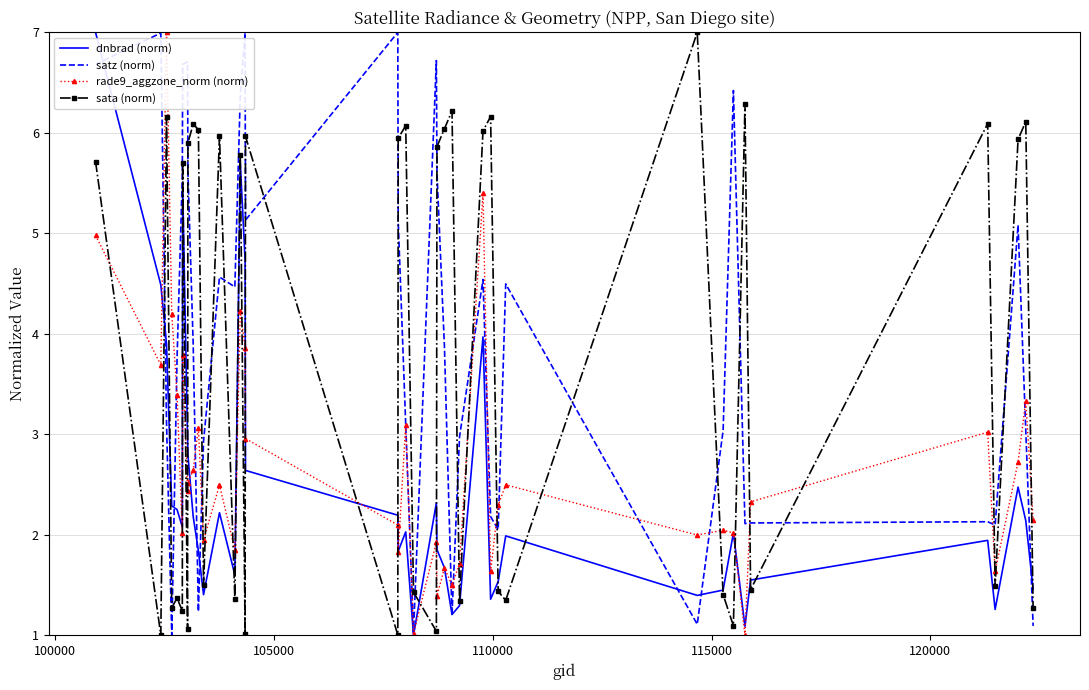

True or false: sata (norm) and satz (norm) intersect in this chart.

True